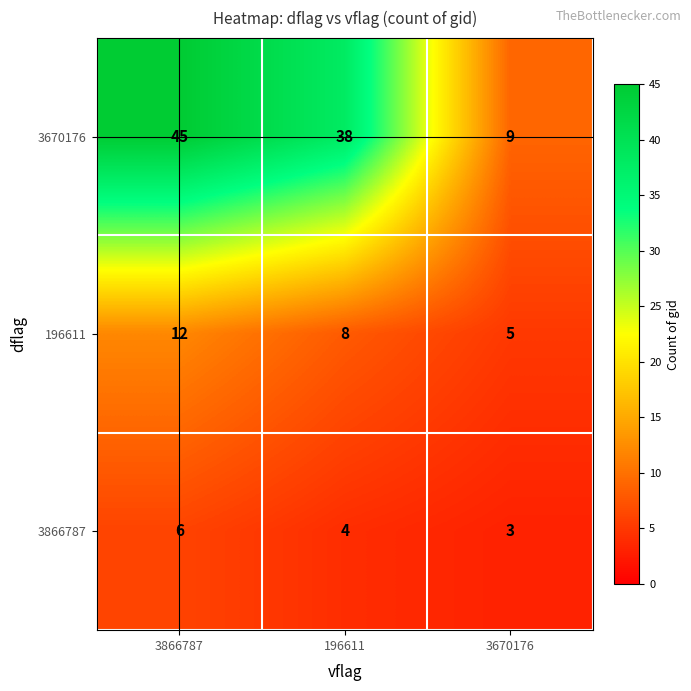

Which series has the largest range (max minus min)?

3670176